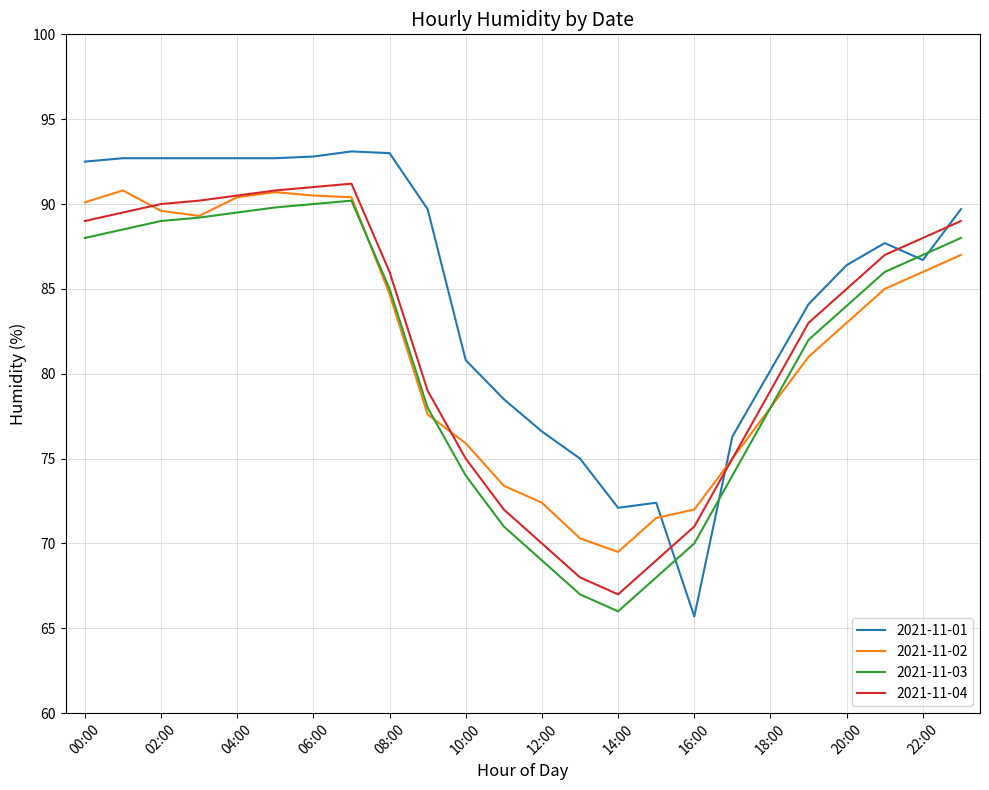

What is the highest value of the 2021-11-02 series?

90.8